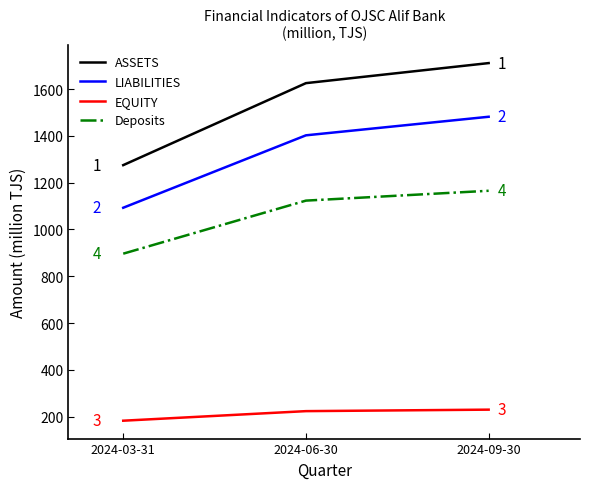

What position from the left is 2024-03-31?

1